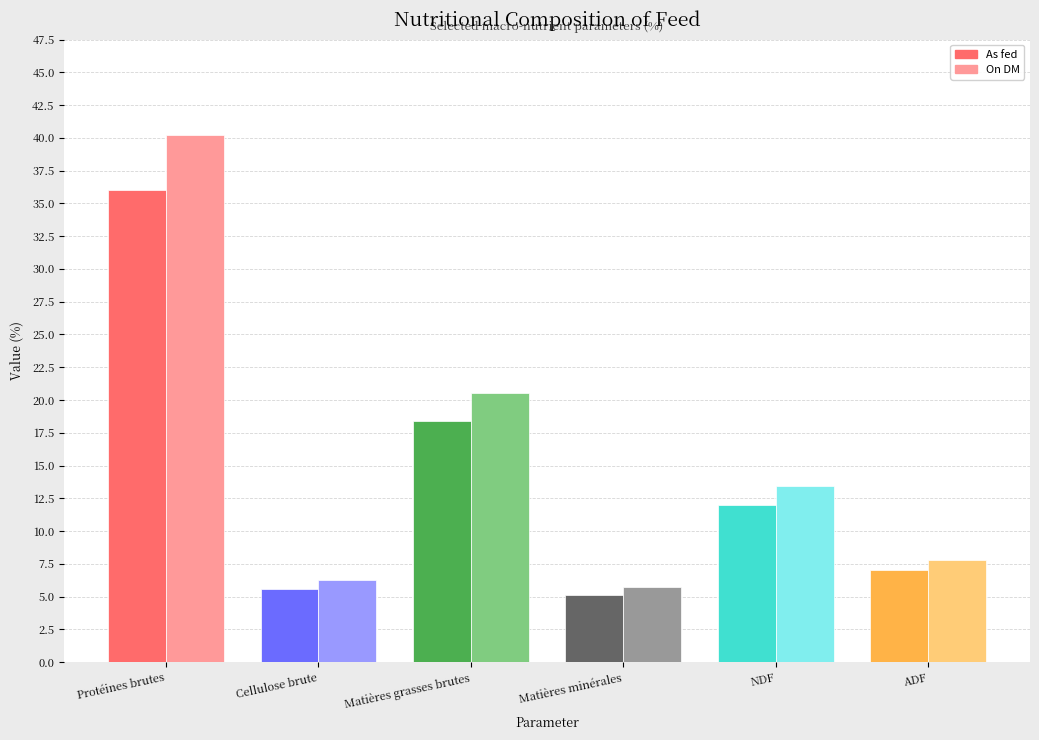

Is the value of On DM at Cellulose brute greater than the value of As fed at Cellulose brute?

Yes